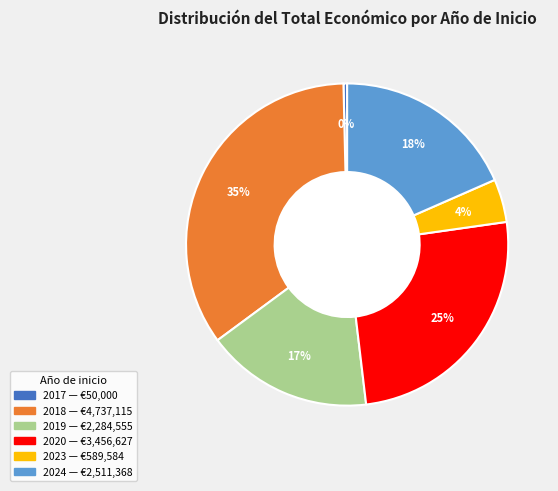

Does 2018 represent more than half of the total?

No